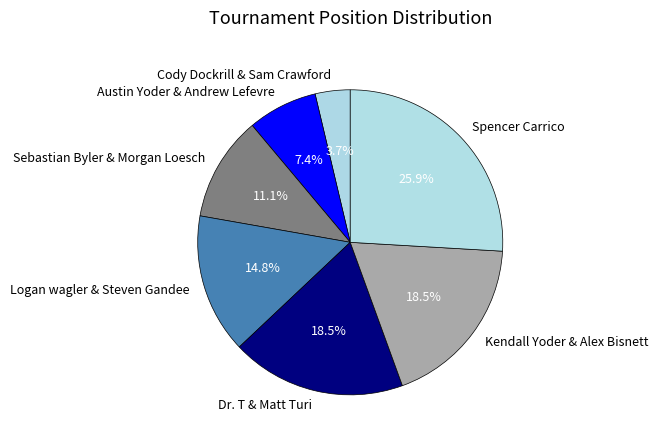

To the nearest percent, what percentage of the pie is Cody Dockrill & Sam Crawford?

4%